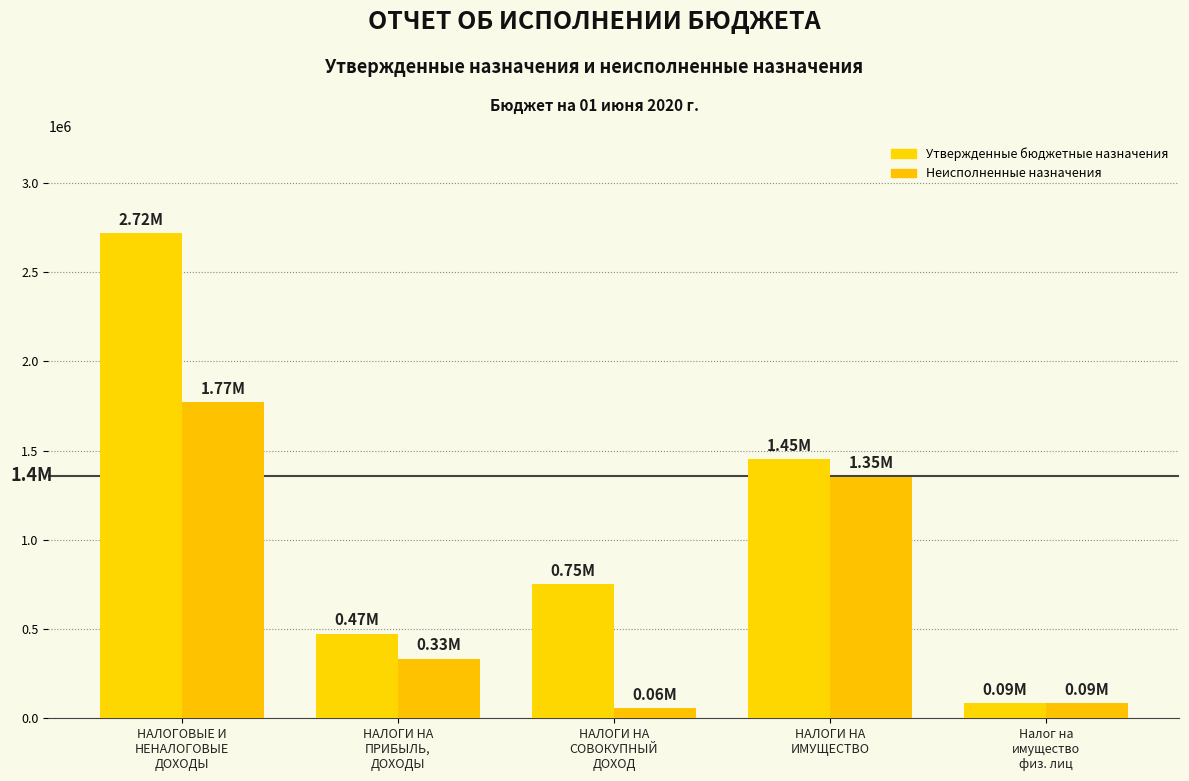

Is the value of Неисполненные назначения at Налог на
имущество
физ. лиц greater than the value of Утвержденные бюджетные назначения at НАЛОГИ НА
ИМУЩЕСТВО?

No